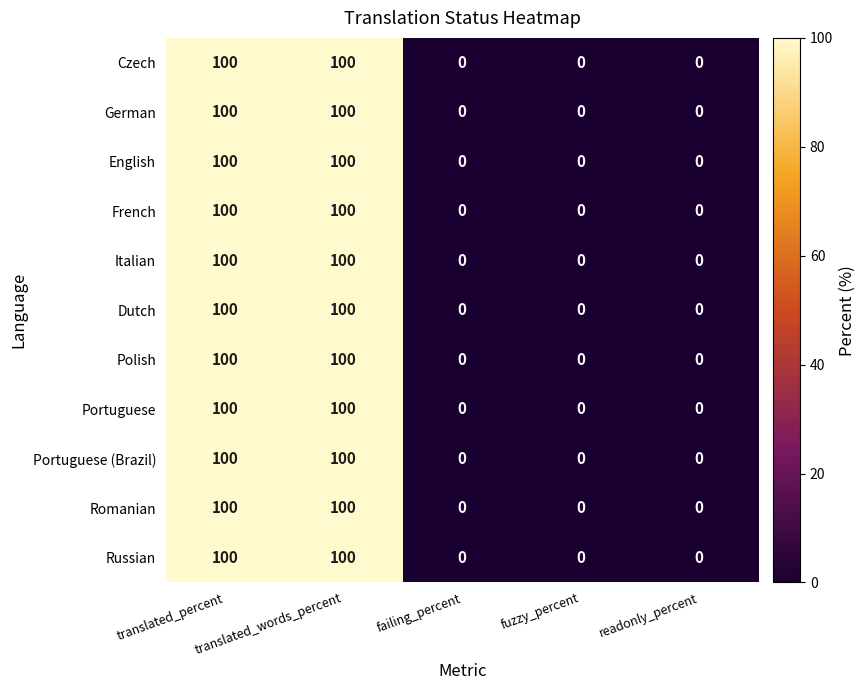

Count the Italian values in the range 0 to 100.

5